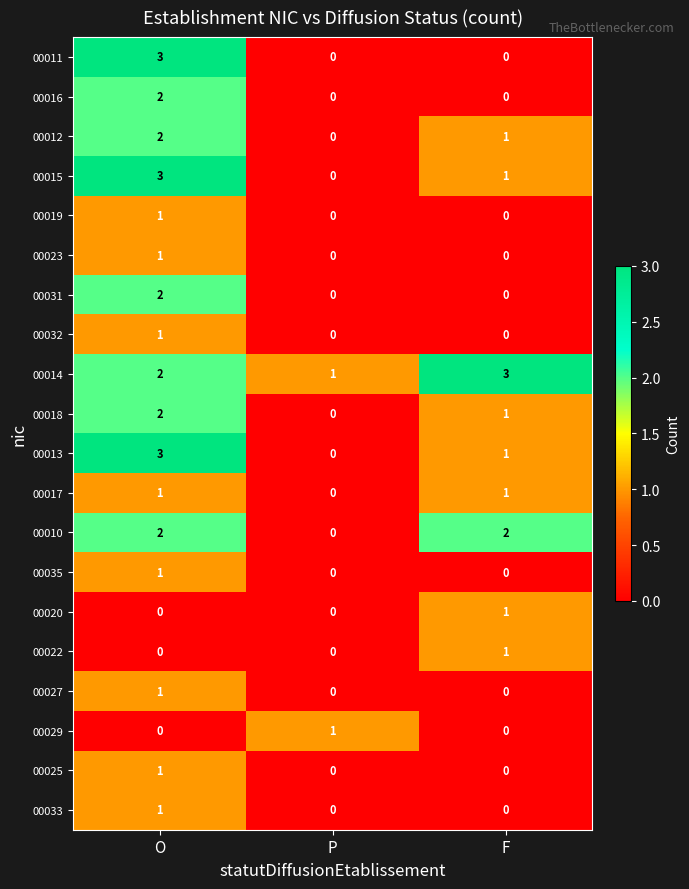

Is the value of 00018 at P greater than the value of 00017 at F?

No